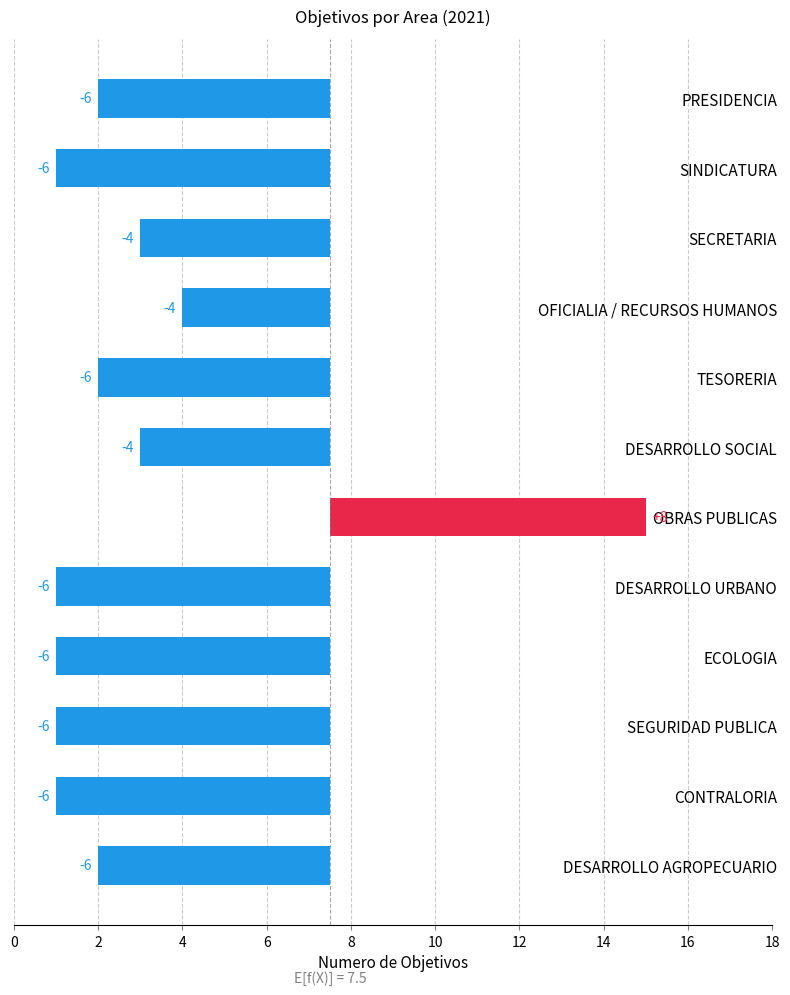

What is the average value?

-4.5